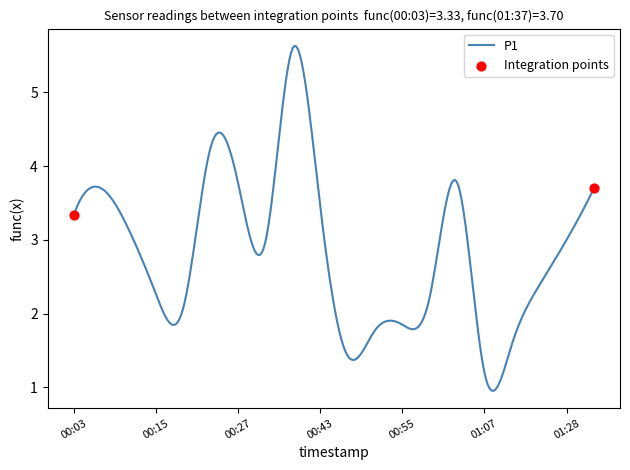

What is the maximum value shown in the chart?

5.6